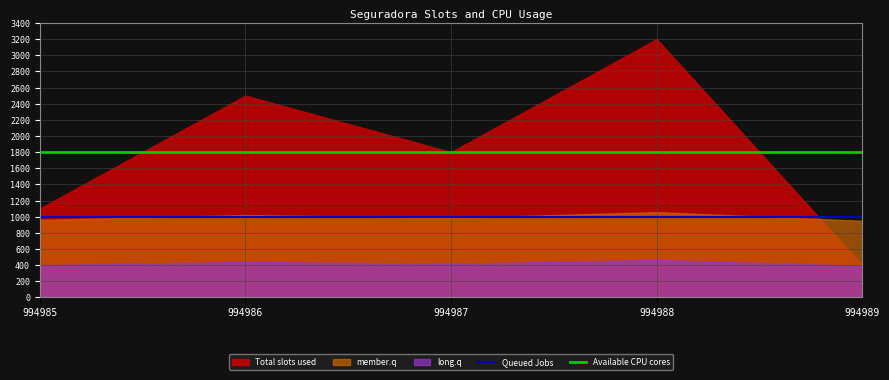

How many lines are shown in the chart?

2